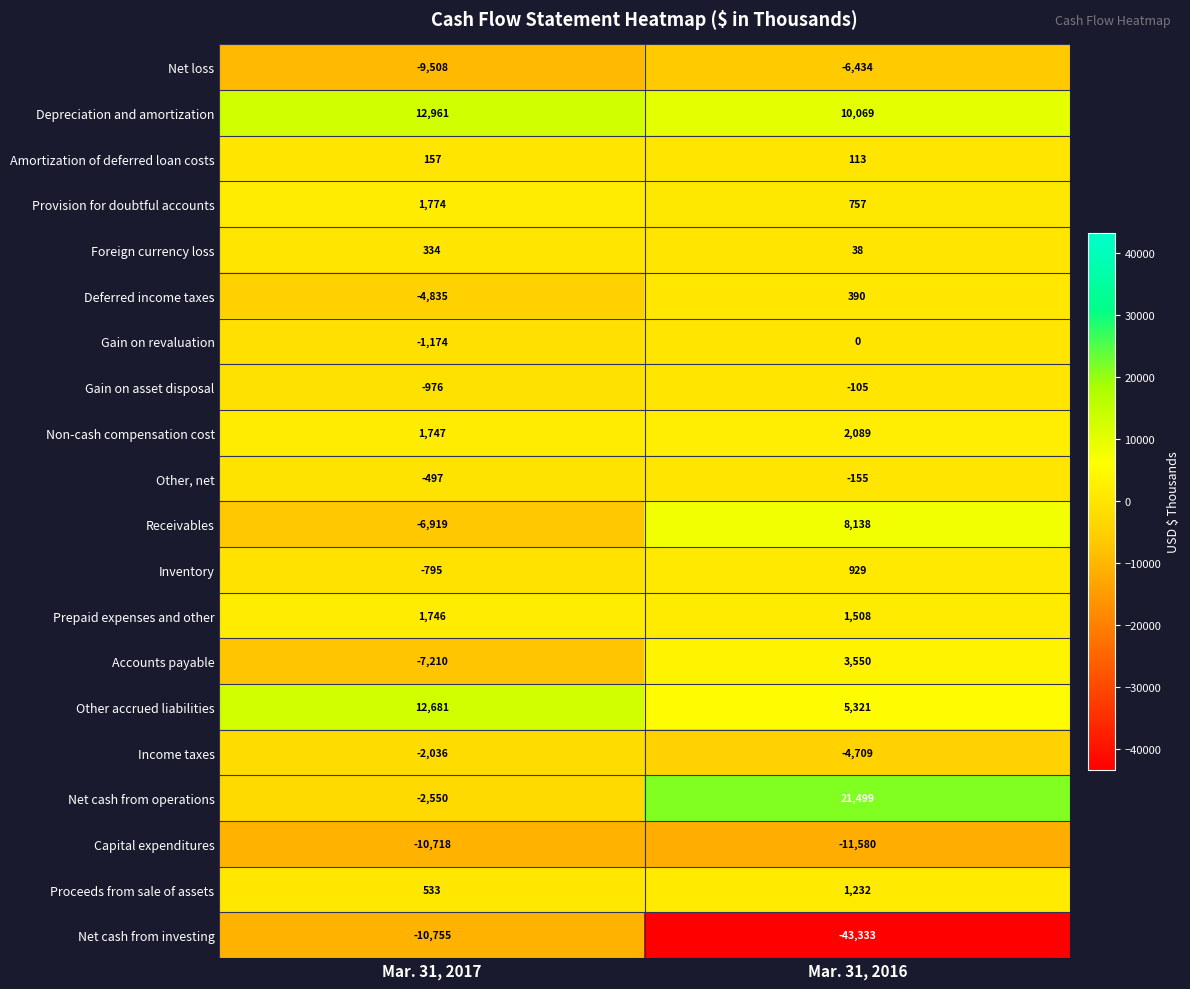

What value does the Accounts payable series have at Mar. 31, 2017?

-7210